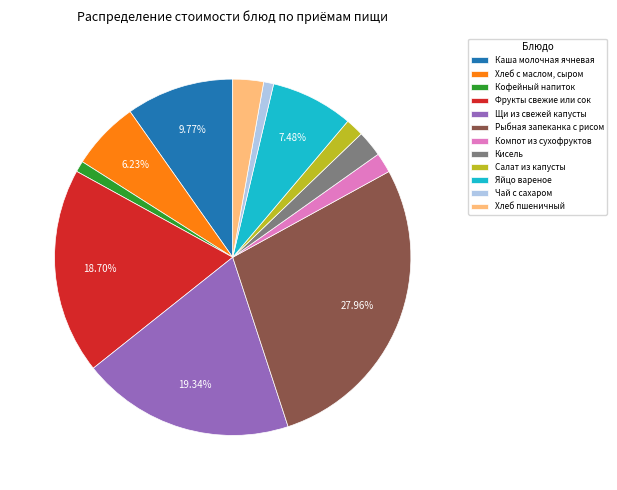

To the nearest percent, what percentage of the pie is Чай с сахаром?

1%